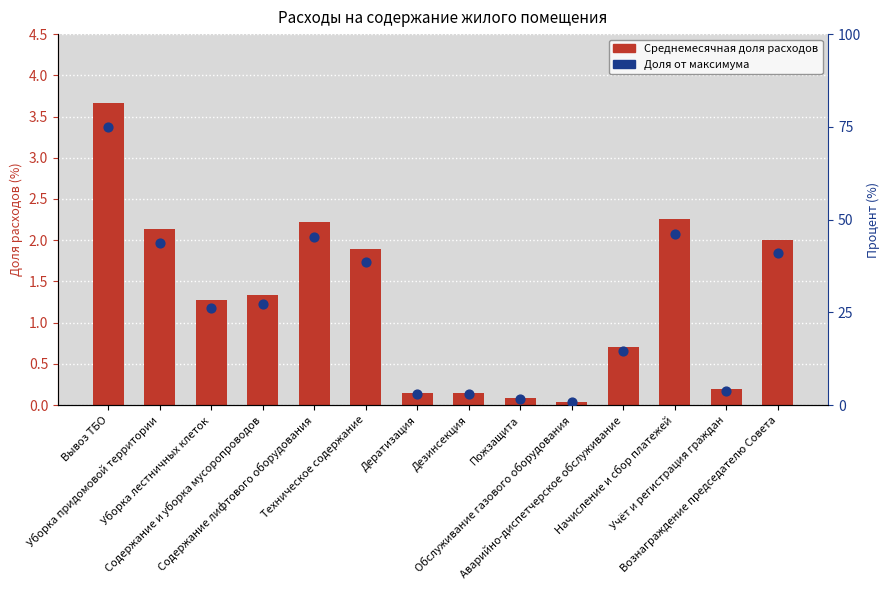

At which category is the sum across all series the highest?

Вывоз ТБО